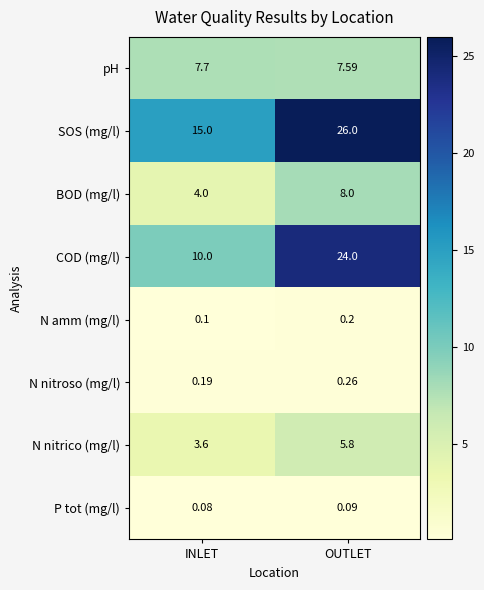

At which label does pH reach its peak?

INLET